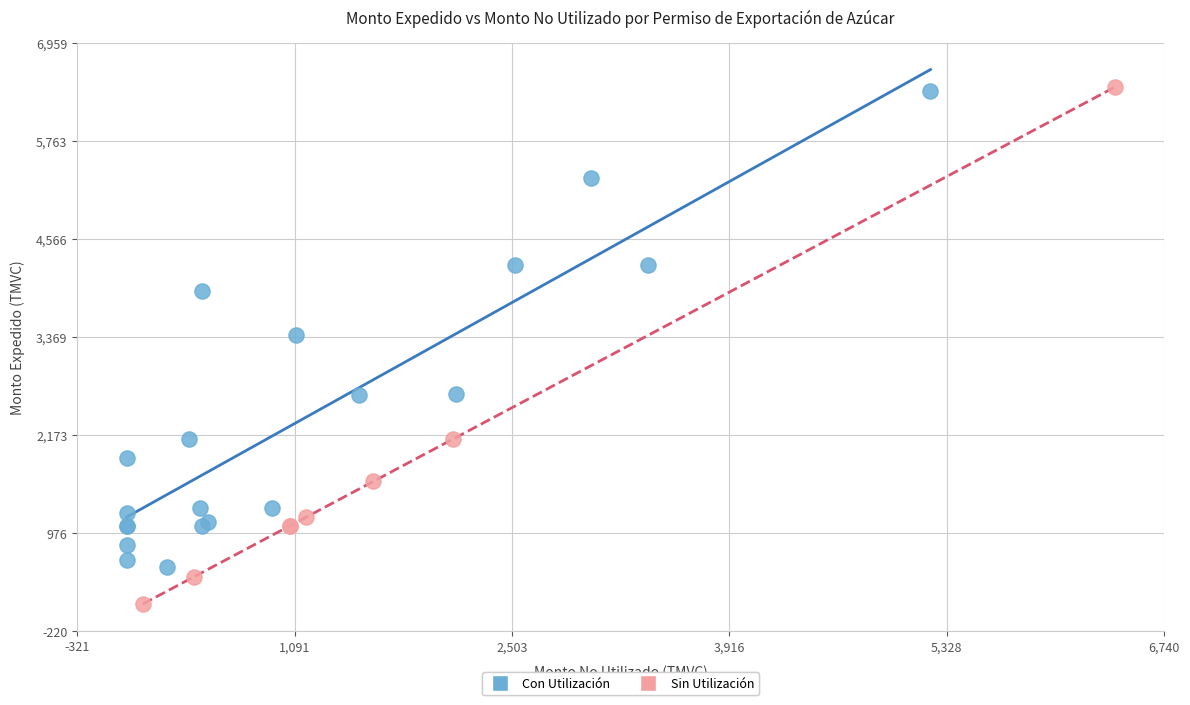

Which series contains the lowest Y value?

Sin Utilización